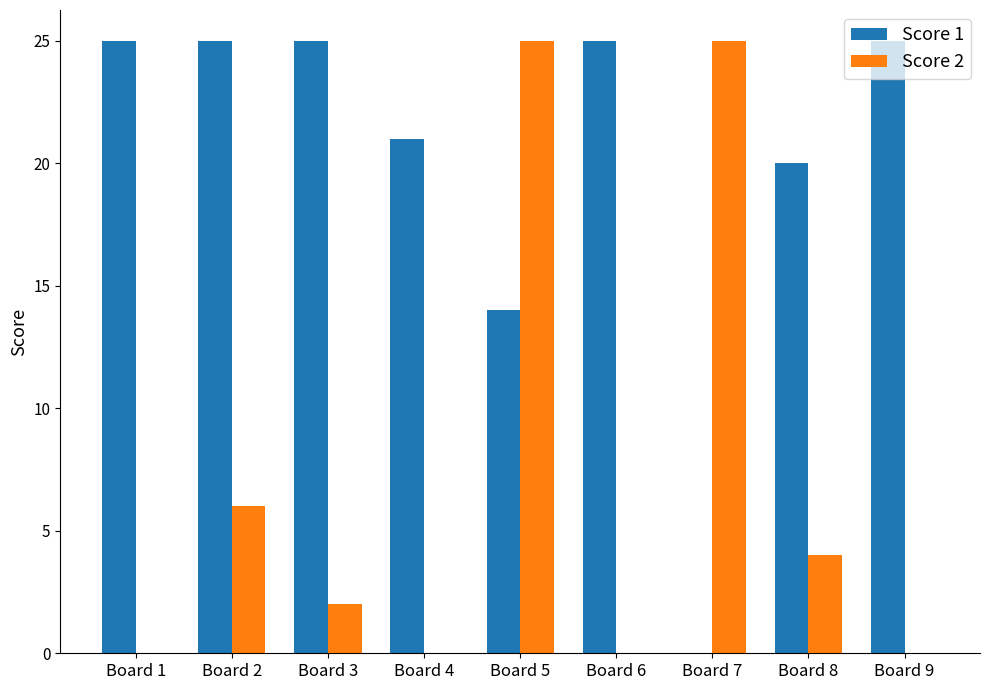

How many groups of bars are there?

9